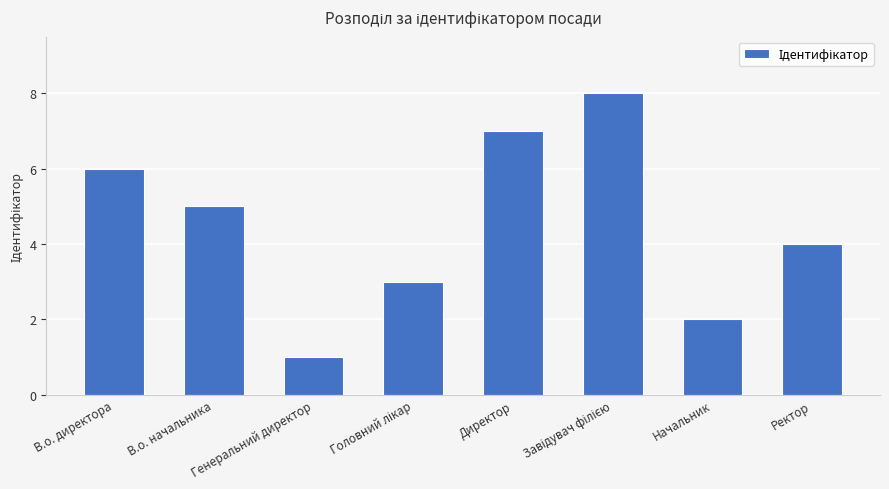

What position from the left is В.о. начальника?

2